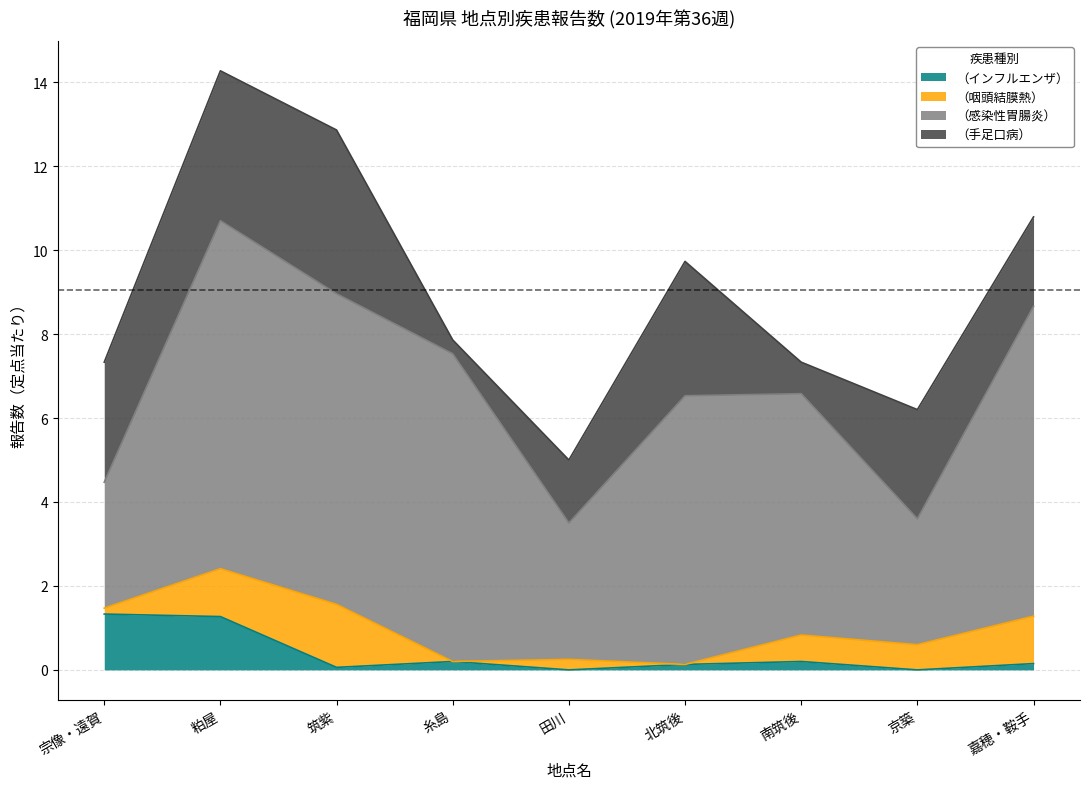

What are all the series names shown in the legend?

（インフルエンザ）, （咽頭結膜熱）, （感染性胃腸炎）, （手足口病）